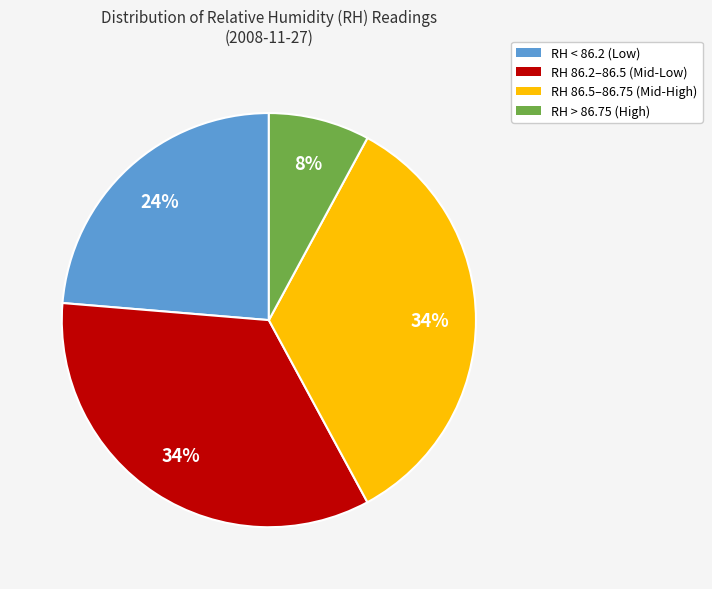

To the nearest percent, what is the average slice percentage?

25%